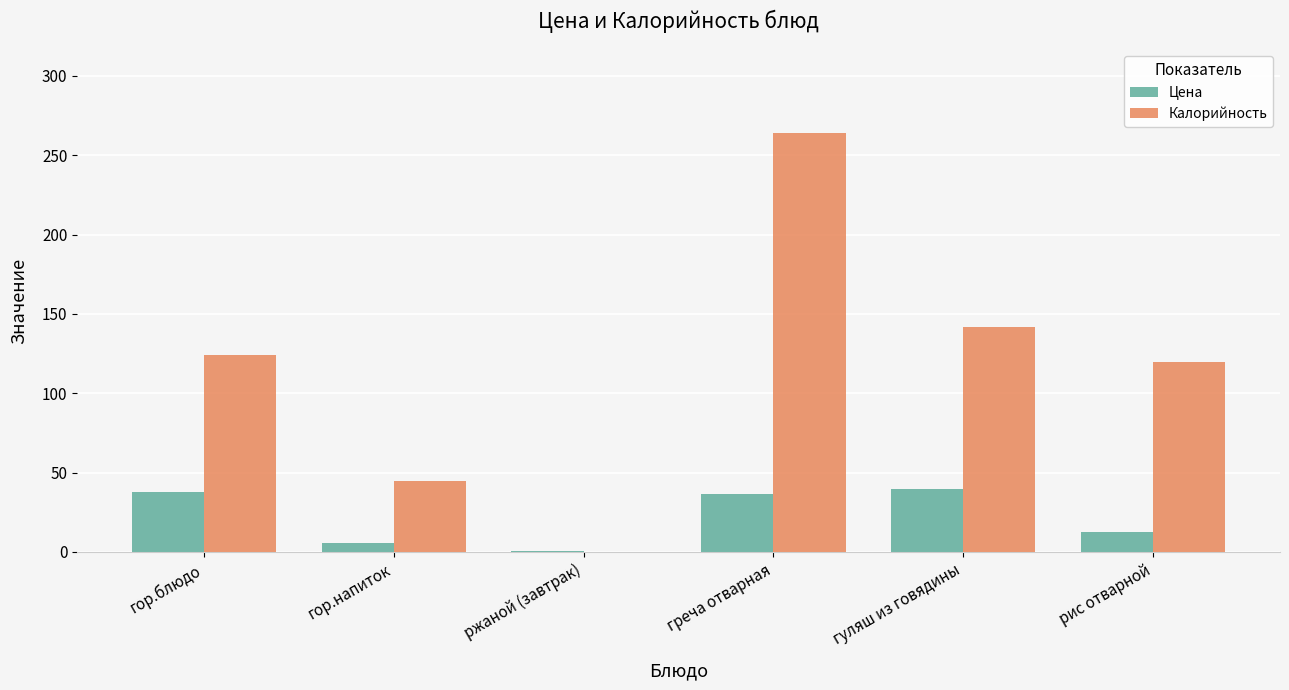

What is the total value across all series at греча отварная?

300.5